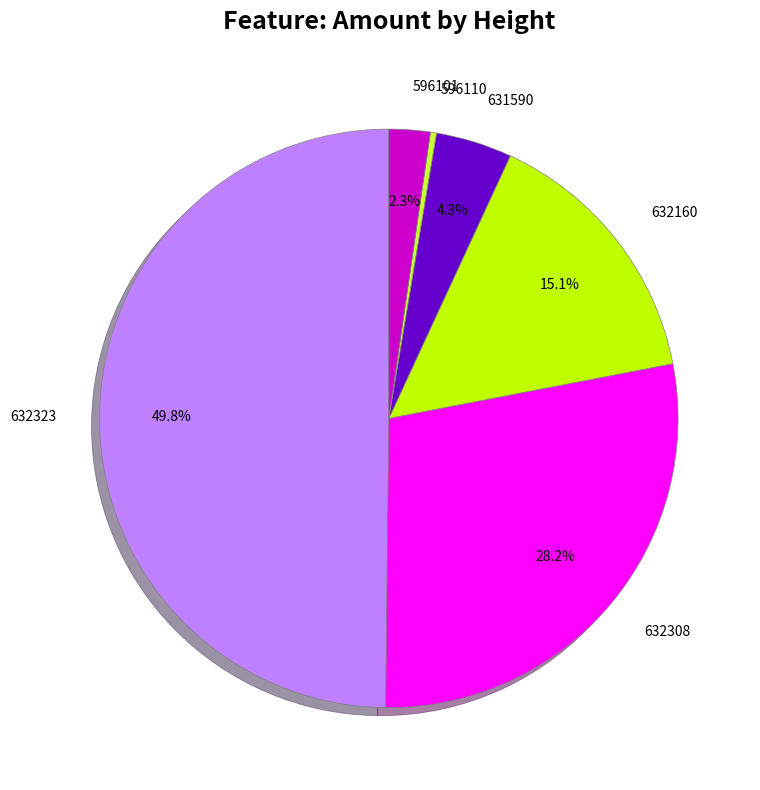

What is the smallest slice in the pie chart?

596110